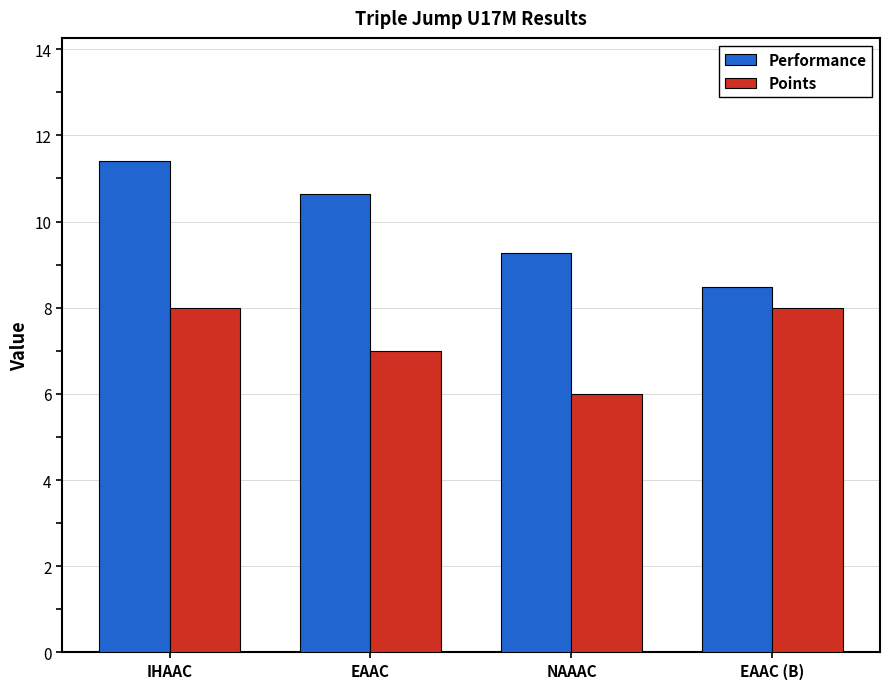

What are all the series names shown in the legend?

Performance, Points